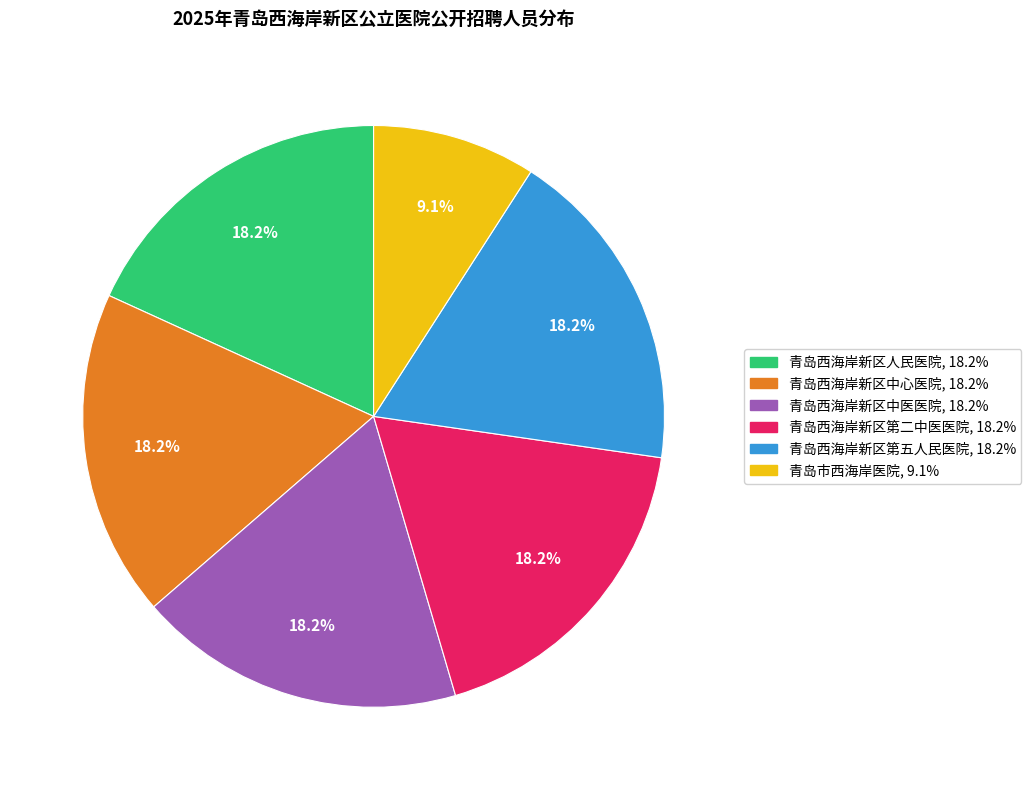

What is the ratio of the value at 青岛西海岸新区人民医院 to the value at 青岛西海岸新区第二中医医院?

1.0